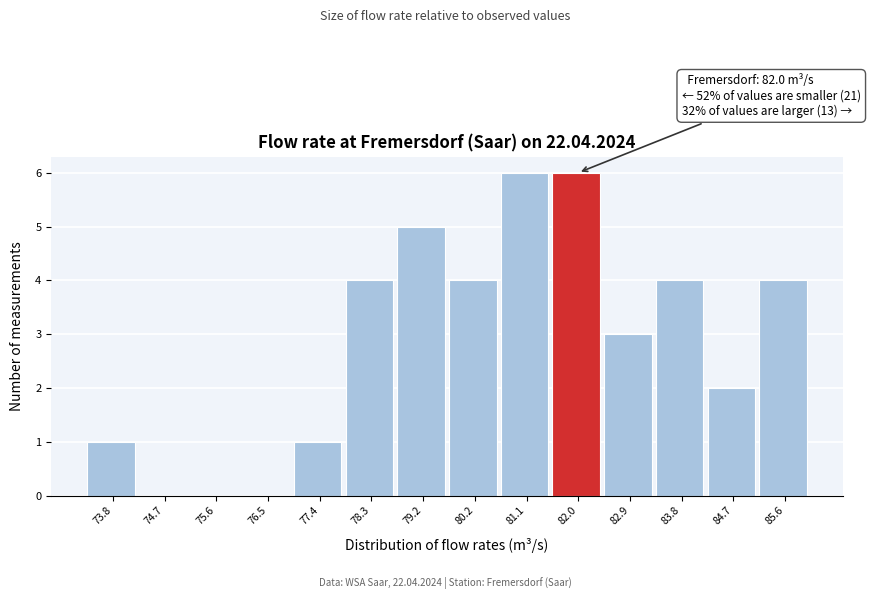

Reading right to left, what are all the values shown in this chart?

85.6=4	84.7=2	83.8=4	82.9=3	82.0=6	81.1=6	80.2=4	79.2=5	78.3=4	77.4=1	76.5=0	75.6=0	74.7=0	73.8=1